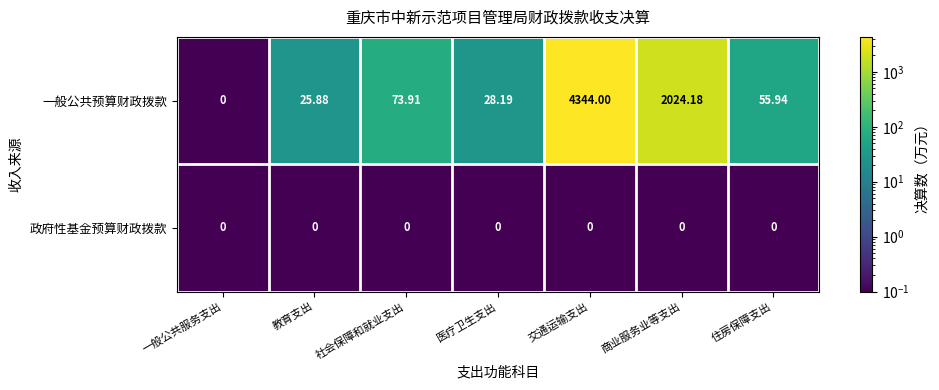

At which category does the chart reach its peak across all series?

交通运输支出